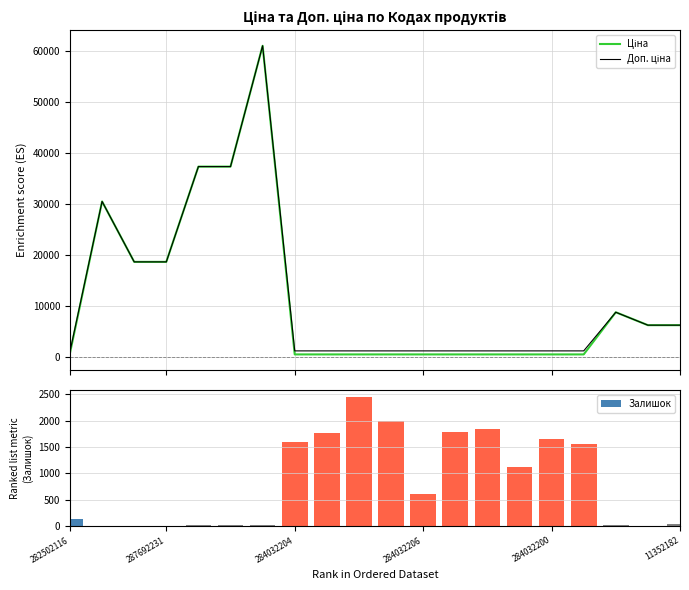

What are all the series names shown in the legend?

Ціна, Доп. ціна, Залишок